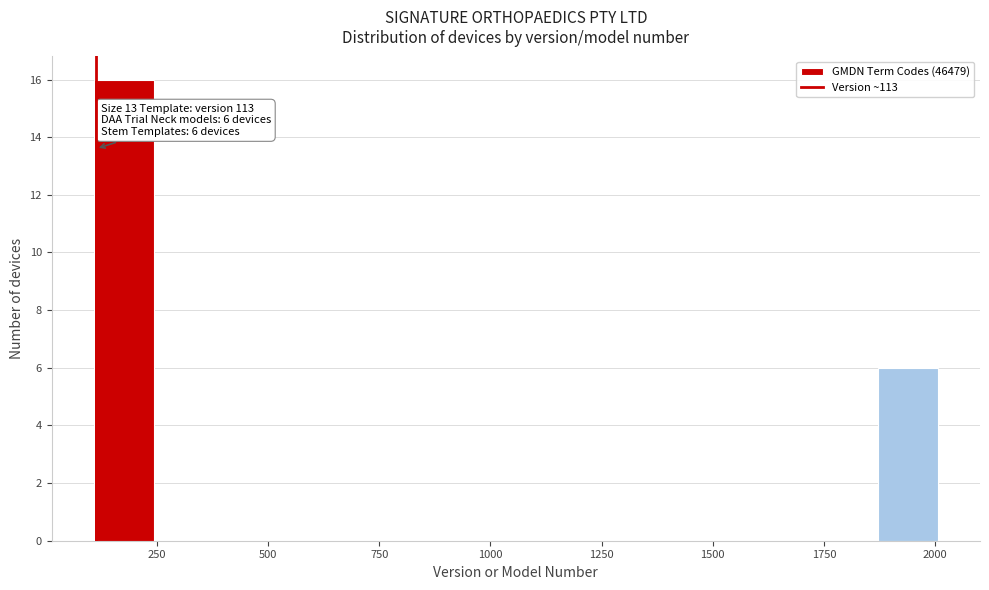

Read against the x-axis, roughly where is the centre of the tallest bar?

200